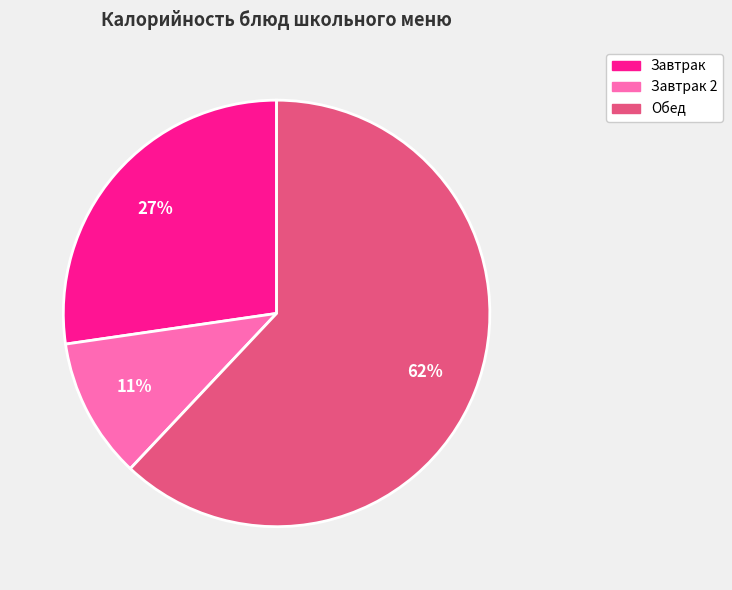

To the nearest percent, what is the difference between the largest and smallest slice percentages?

51%